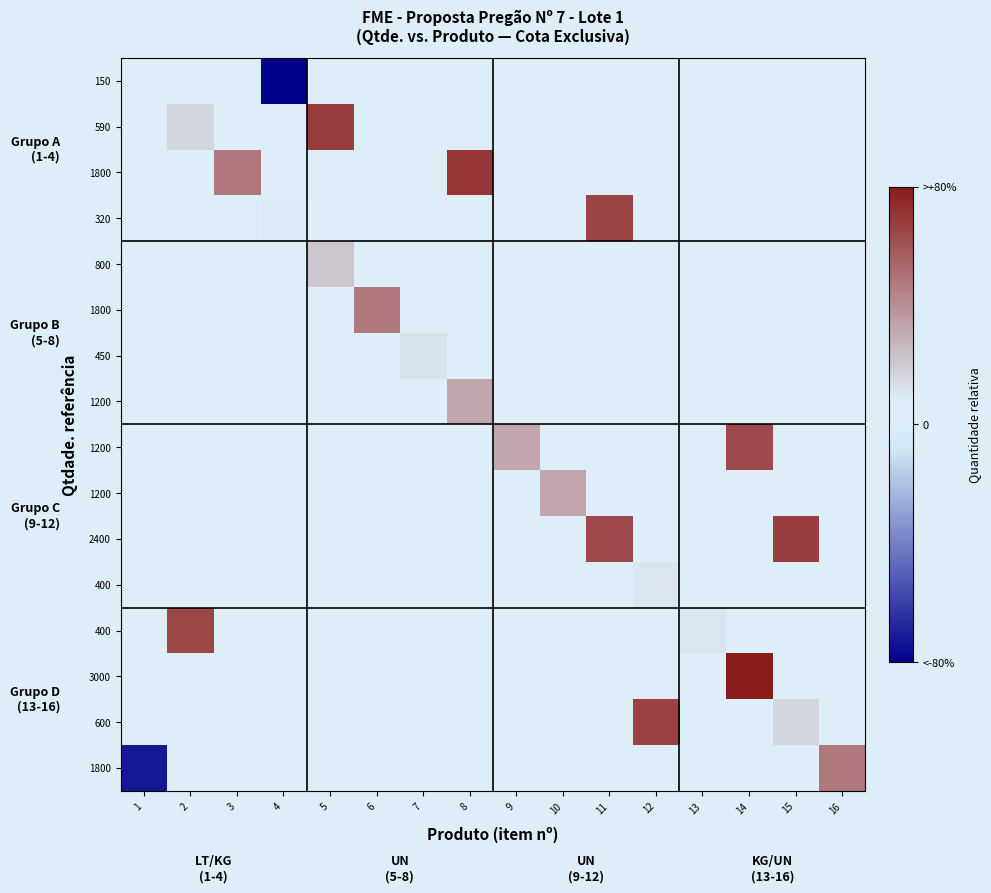

What is the spread (max minus min) of values at 4?

1.1